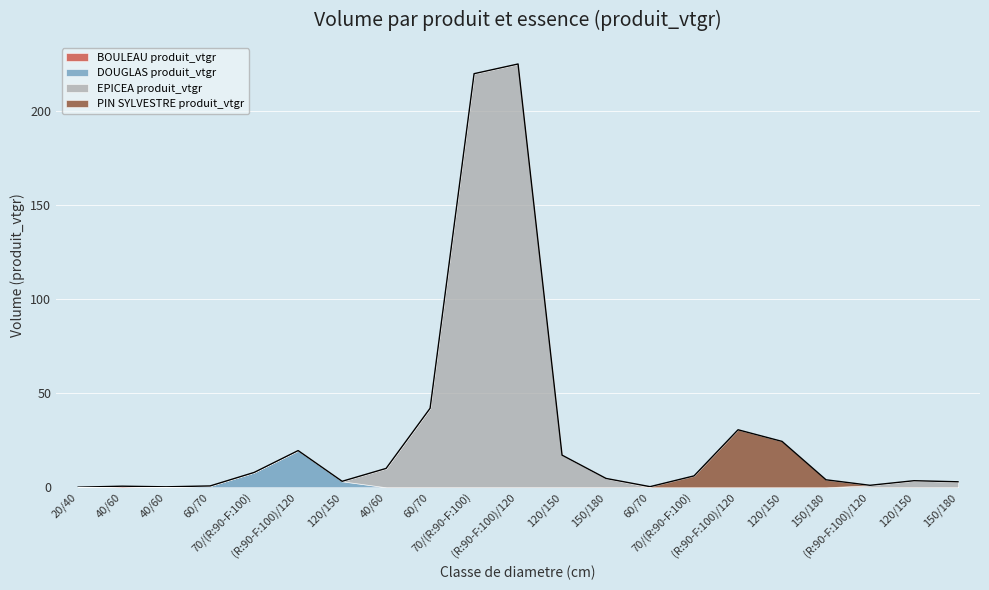

How many interior local peaks does the DOUGLAS produit_vtgr series have?

1